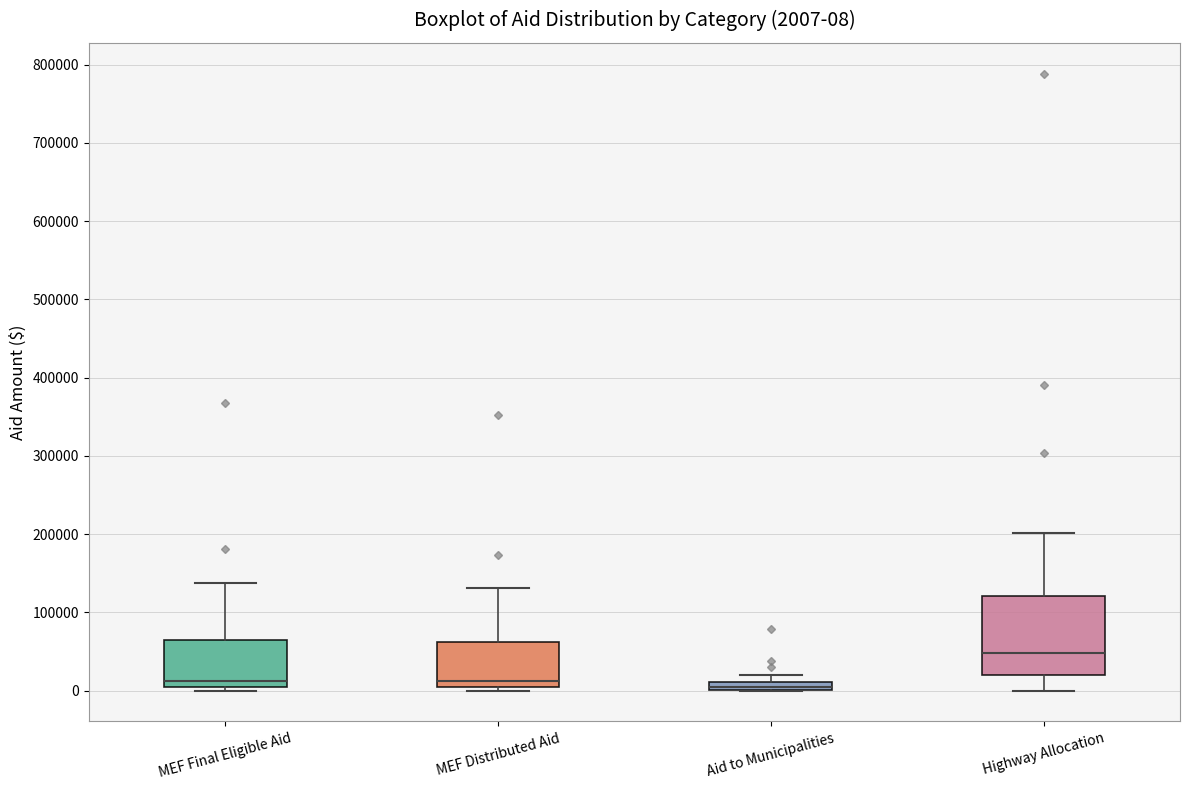

Which box is the tallest, from its lower edge to its upper edge?

Highway Allocation